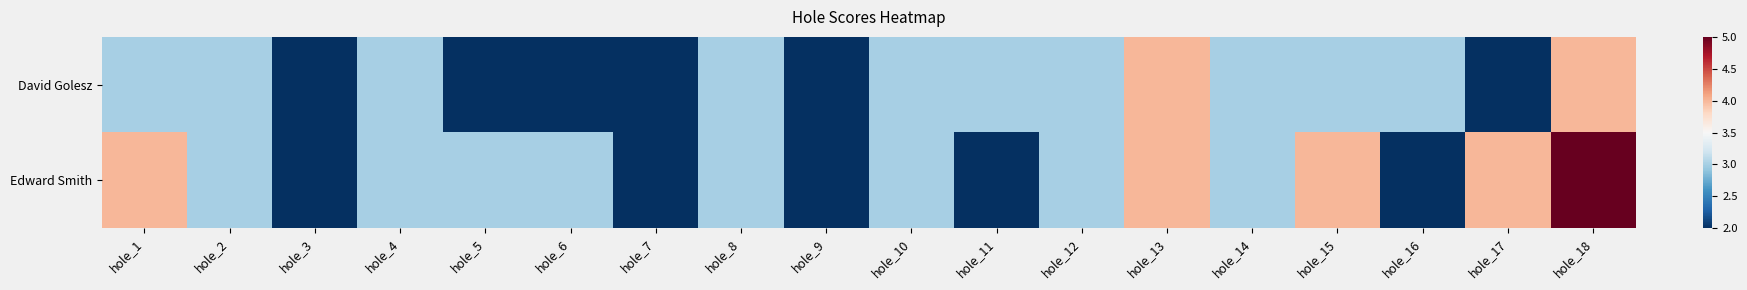

Reading right to left, transcribe all the data shown in this chart.

David Golesz: hole_18=4	hole_17=2	hole_16=3	hole_15=3	hole_14=3	hole_13=4	hole_12=3	hole_11=3	hole_10=3	hole_9=2	hole_8=3	hole_7=2	hole_6=2	hole_5=2	hole_4=3	hole_3=2	hole_2=3	hole_1=3
Edward Smith: hole_18=5	hole_17=4	hole_16=2	hole_15=4	hole_14=3	hole_13=4	hole_12=3	hole_11=2	hole_10=3	hole_9=2	hole_8=3	hole_7=2	hole_6=3	hole_5=3	hole_4=3	hole_3=2	hole_2=3	hole_1=4